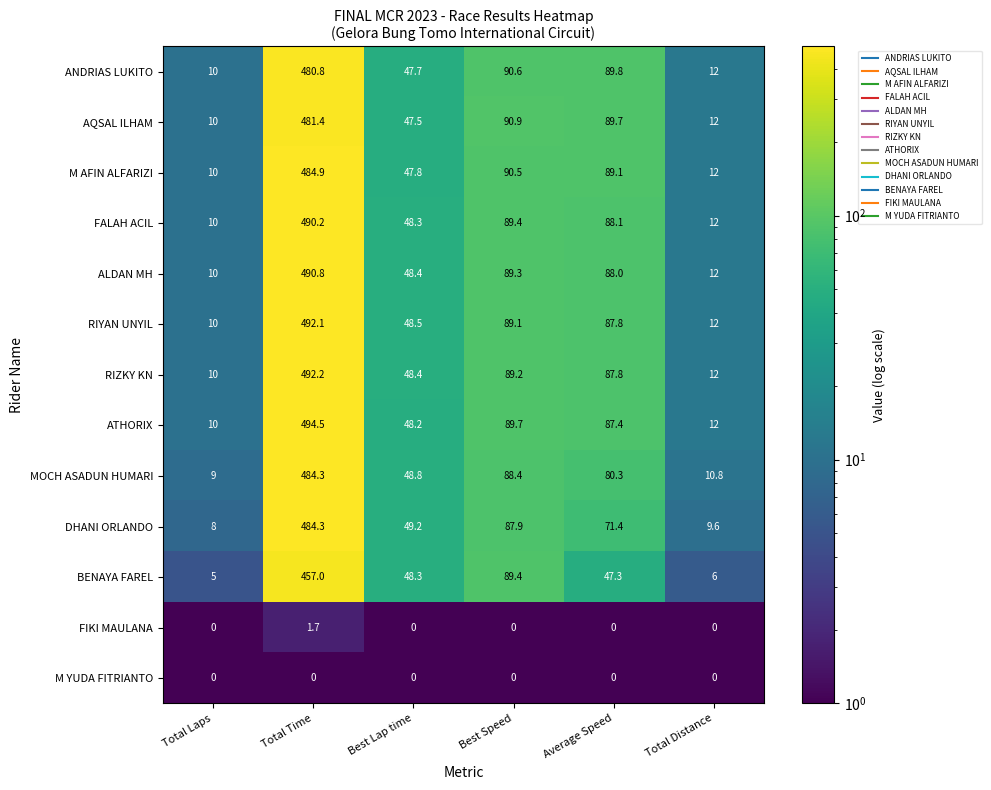

At which label does ANDRIAS LUKITO reach its peak?

Total Time